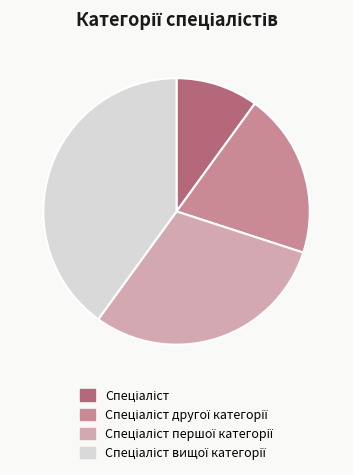

Does any single category account for the majority?

No